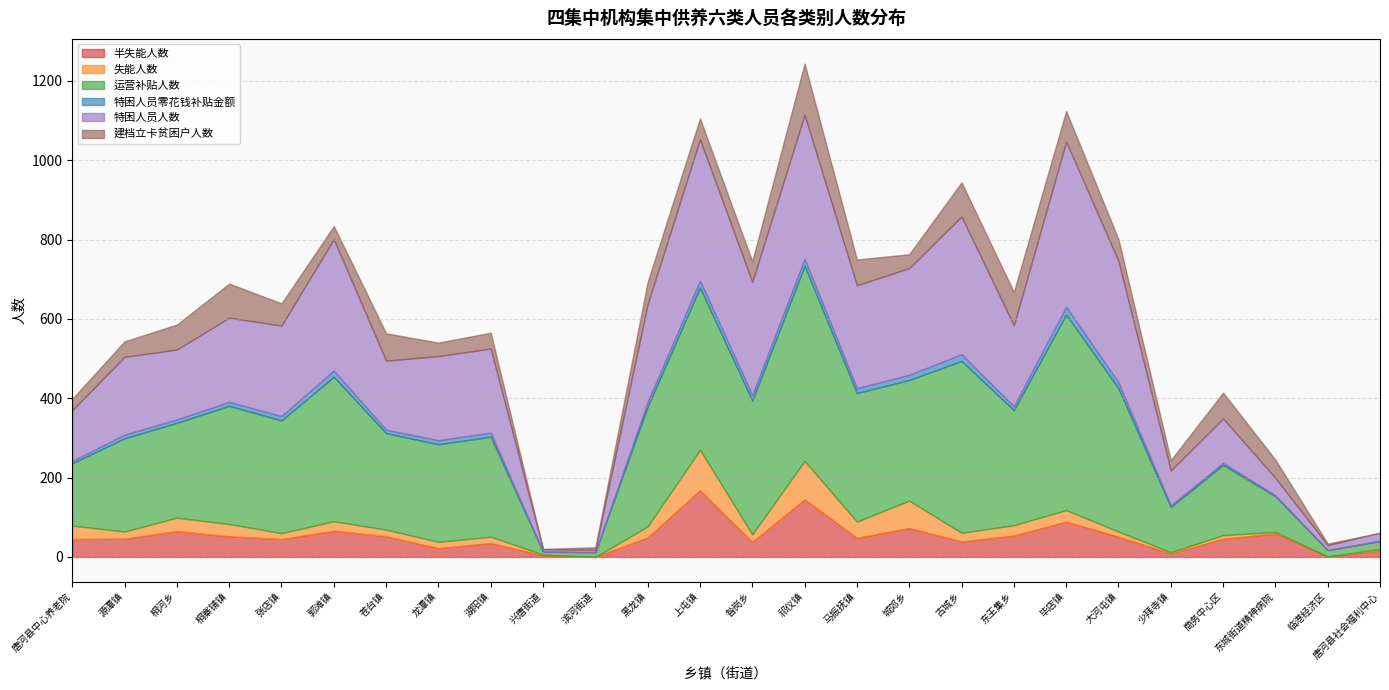

How many data points in 运营补贴人数 are less than 284?

13